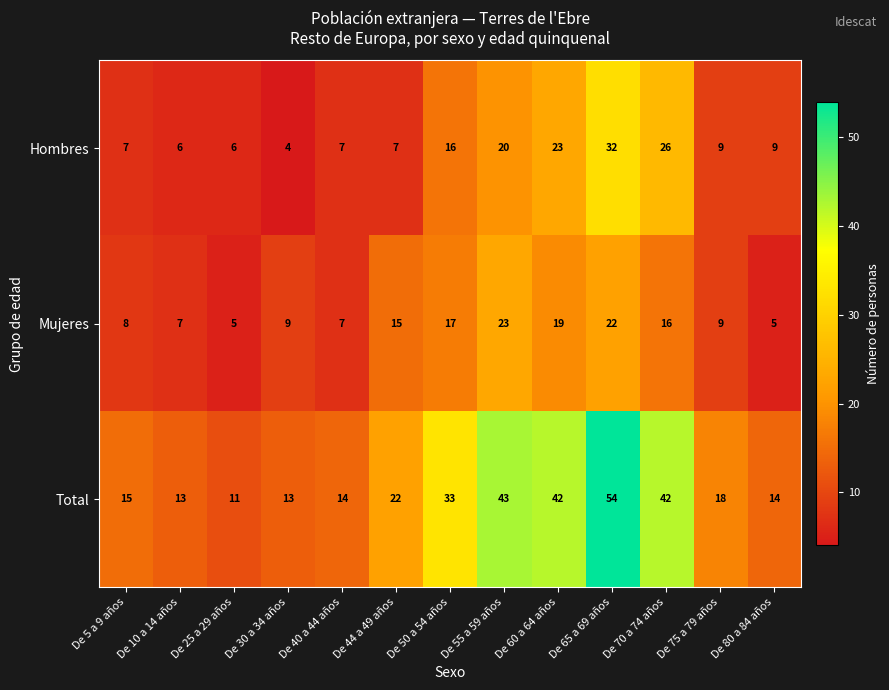

Which category has the highest value across all series?

De 65 a 69 años